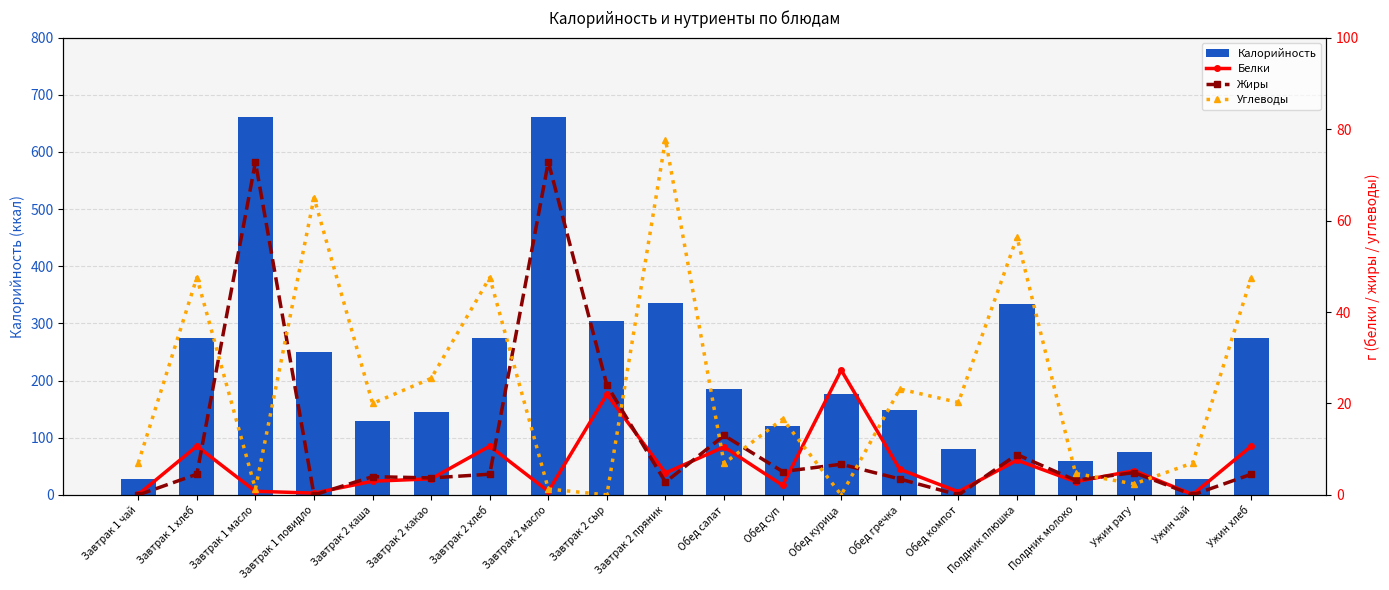

What value does the Белки series have at Завтрак 2 какао?

3.5